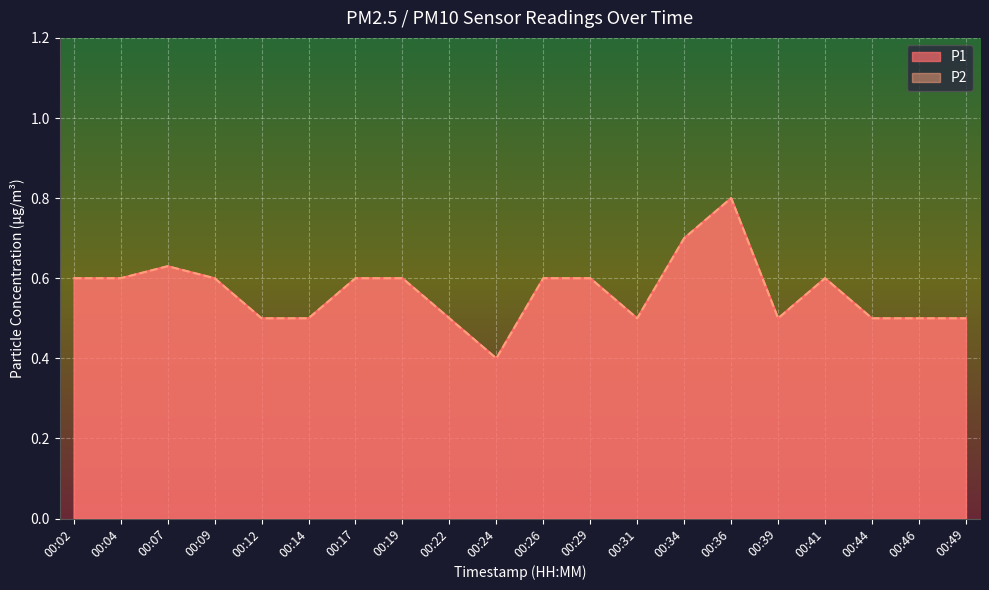

At 00:31, list the series in order from smallest to largest.

P1, P2